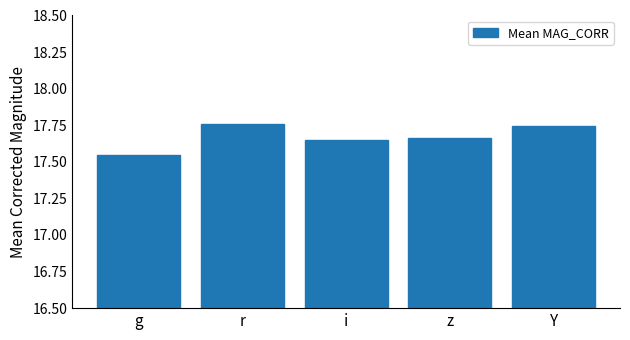

Approximately how many times larger is the value at z compared to g?

1.0